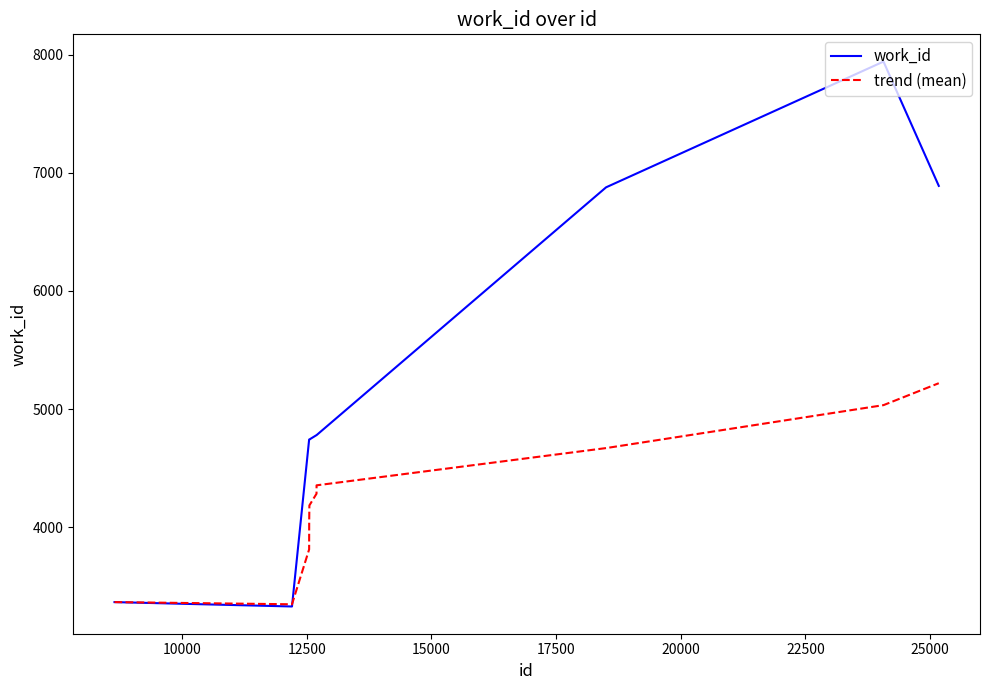

Which series has the widest spread of values?

work_id